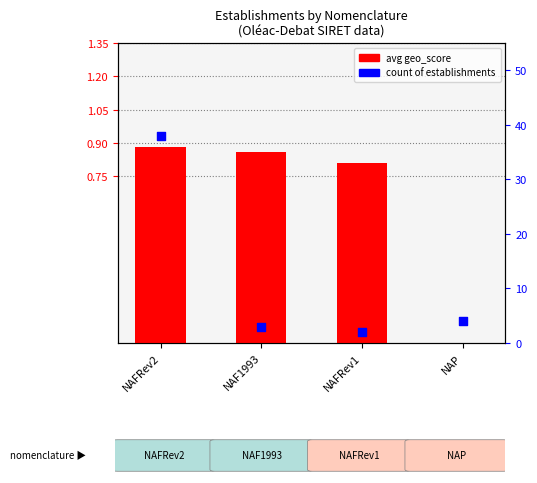

At how many categories does at least one series exceed 32?

1